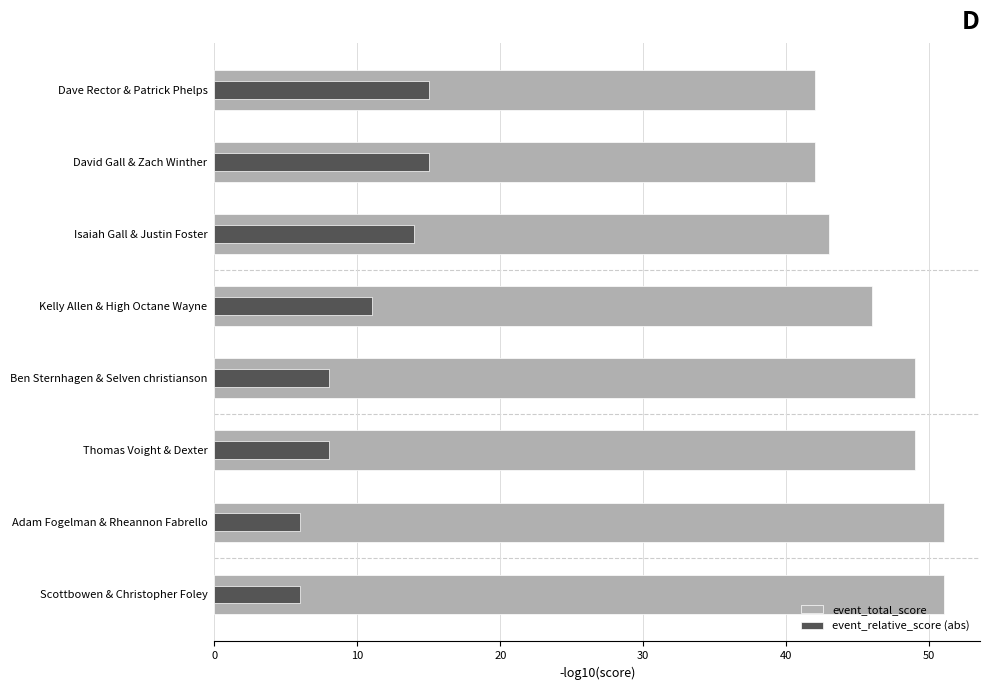

What value does the event_relative_score (abs) series have at Kelly Allen & High Octane Wayne?

11